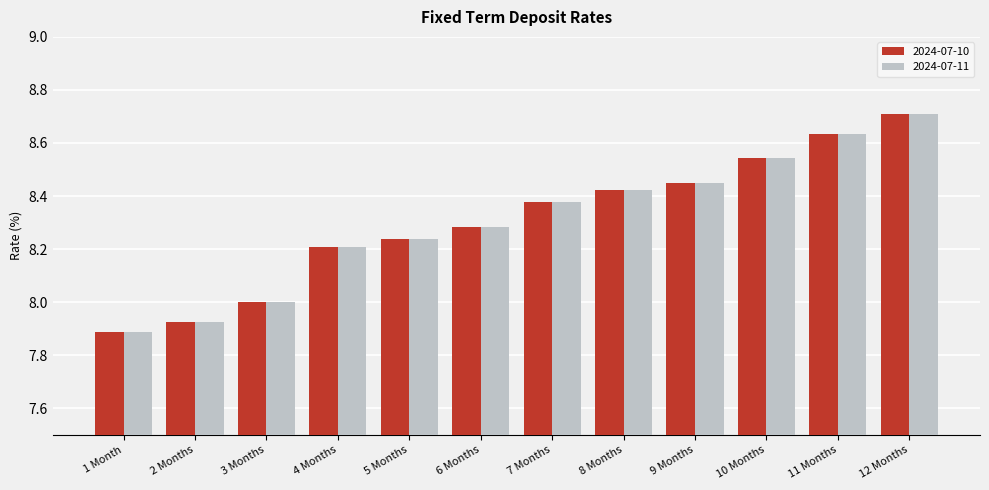

Which category has the highest value across all series?

12 Months